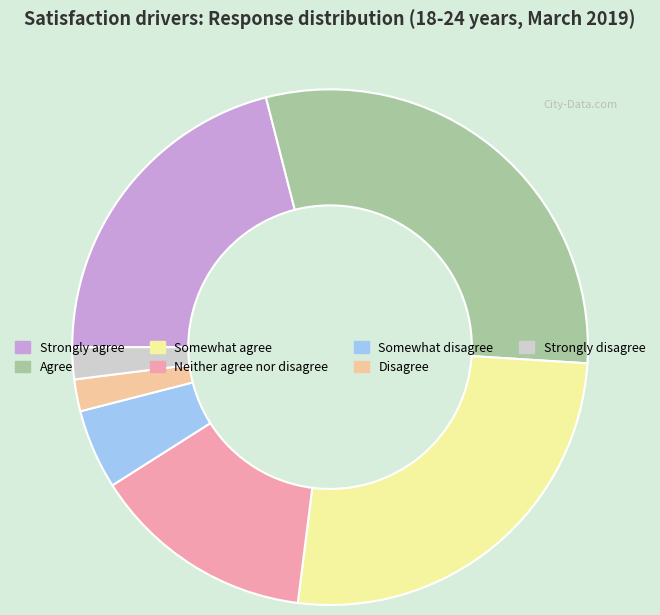

Is Disagree the majority of the pie?

No